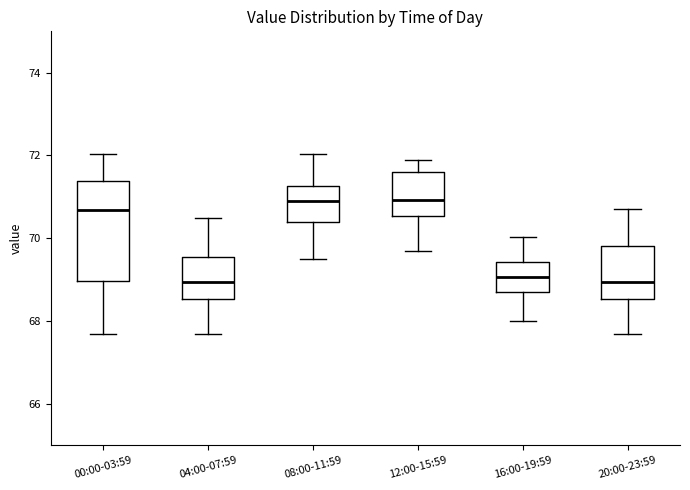

Which box is the tallest, from its lower edge to its upper edge?

00:00-03:59